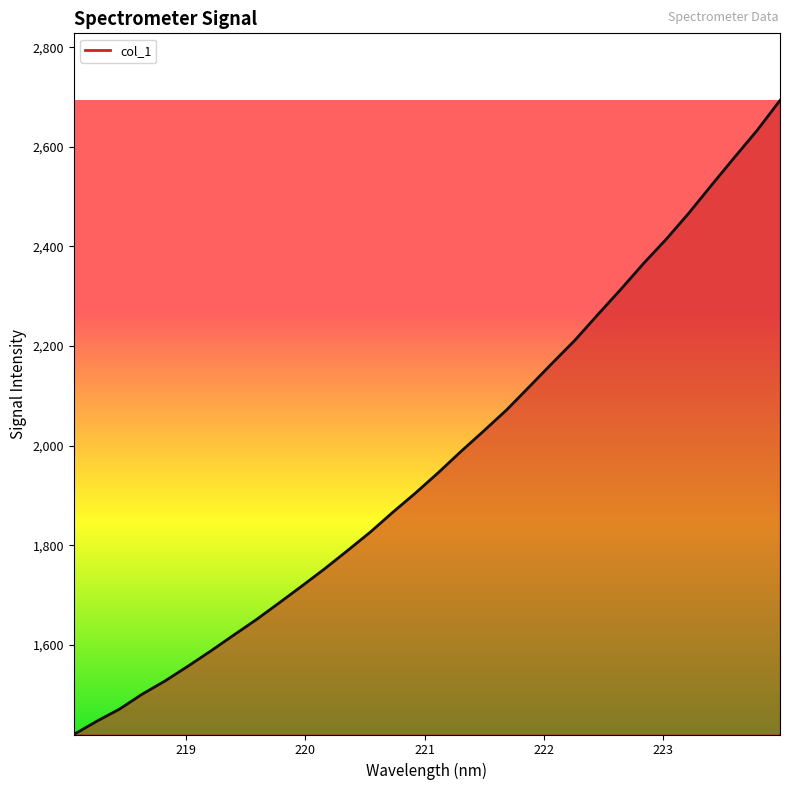

How many lines are shown in the chart?

1